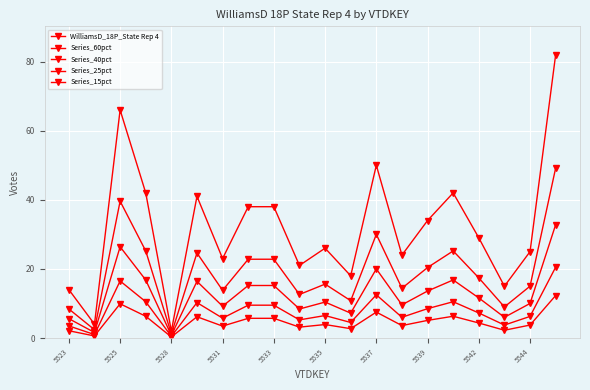

What is the sum of all Series_60pct values?

380.4